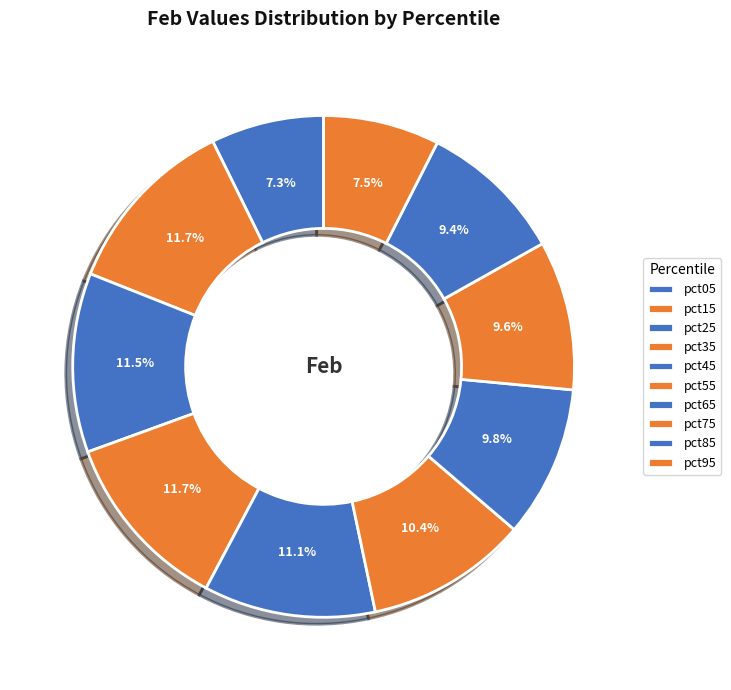

Which slice is the smallest?

pct05